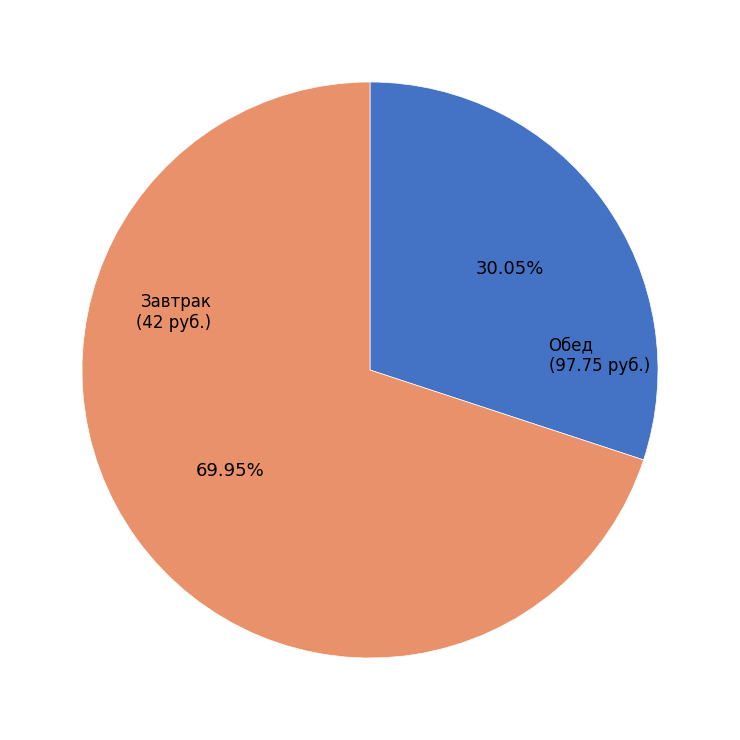

Is there any slice that represents more than half of the pie?

Yes